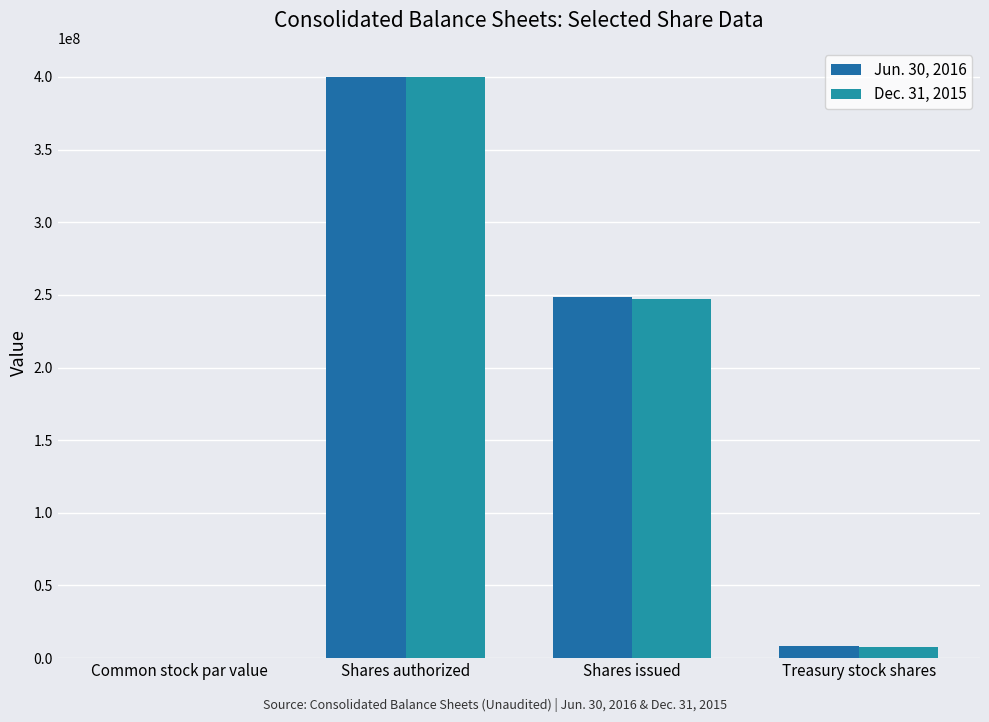

Count the number of data series in this chart.

2